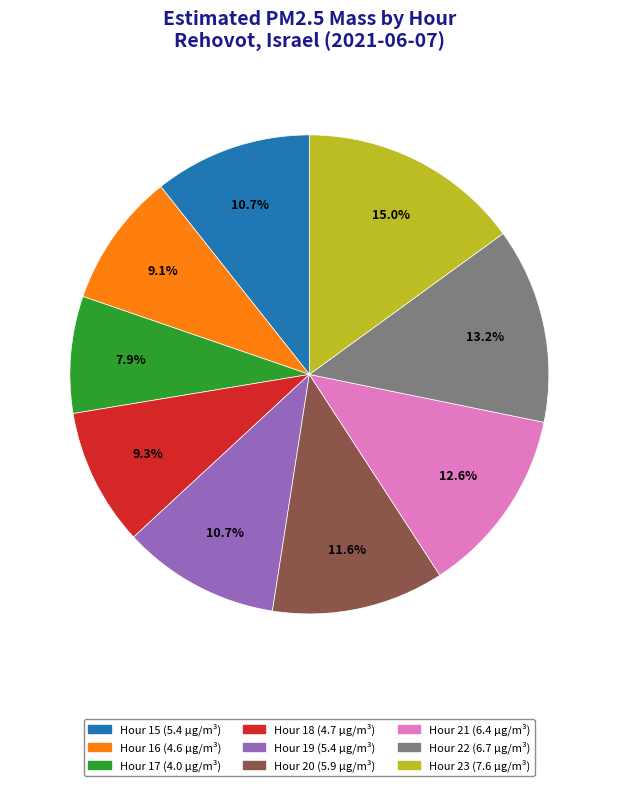

Is there a majority slice in this chart?

No